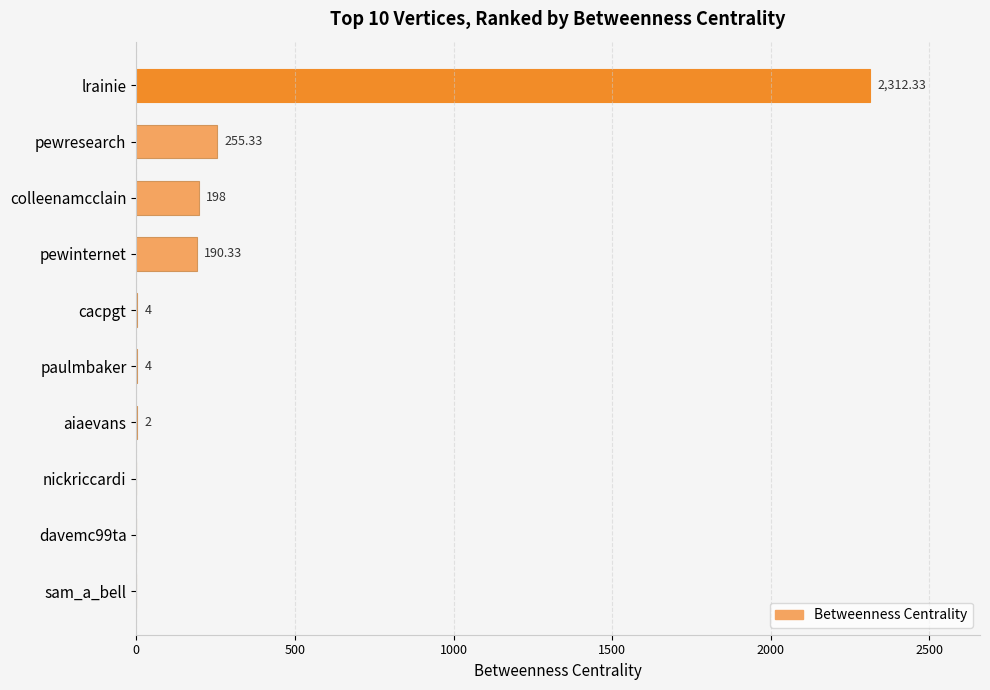

What is the maximum value shown in the chart?

2312.3